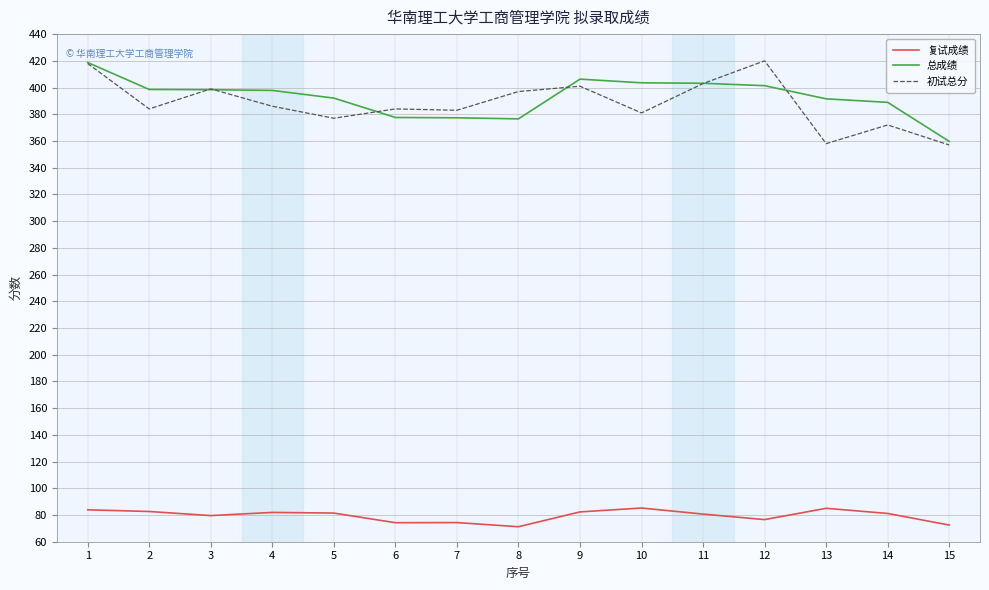

What is the lowest value of the 初试总分 series?

357.0